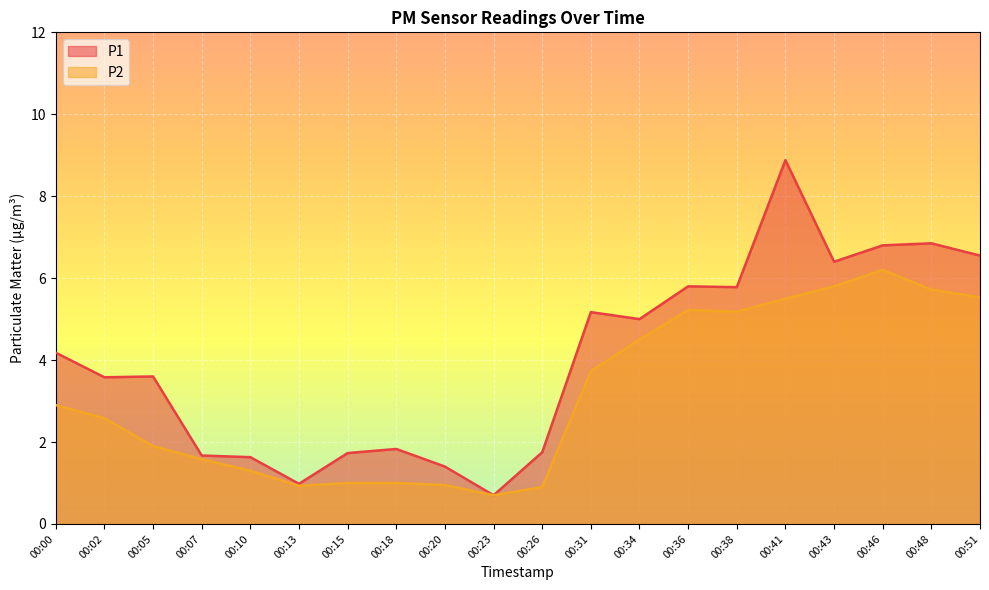

Which series has the largest total across all categories?

P1